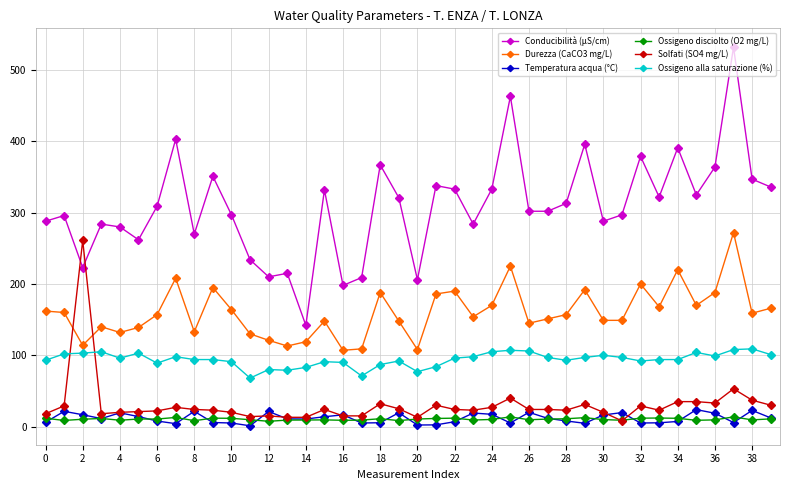

Which series has the largest range (max minus min)?

Conducibilità (µS/cm)